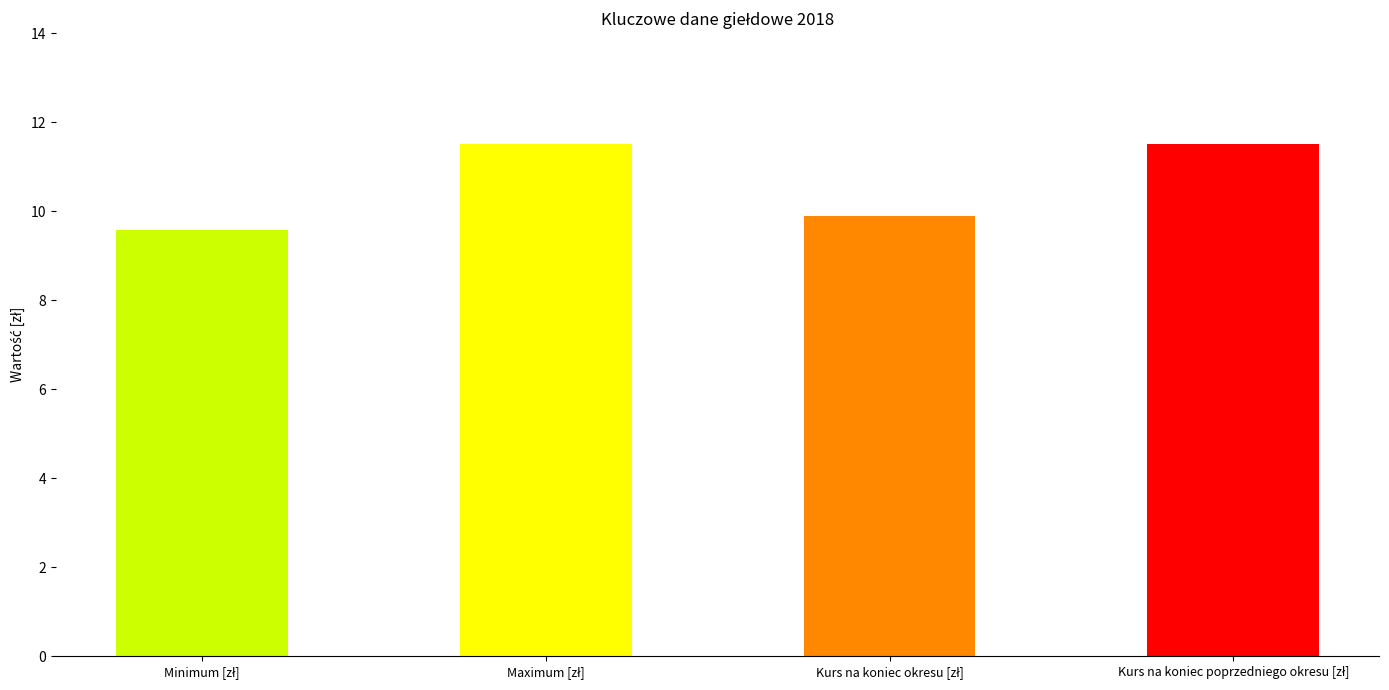

What is the difference between the second highest and minimum values?

1.9